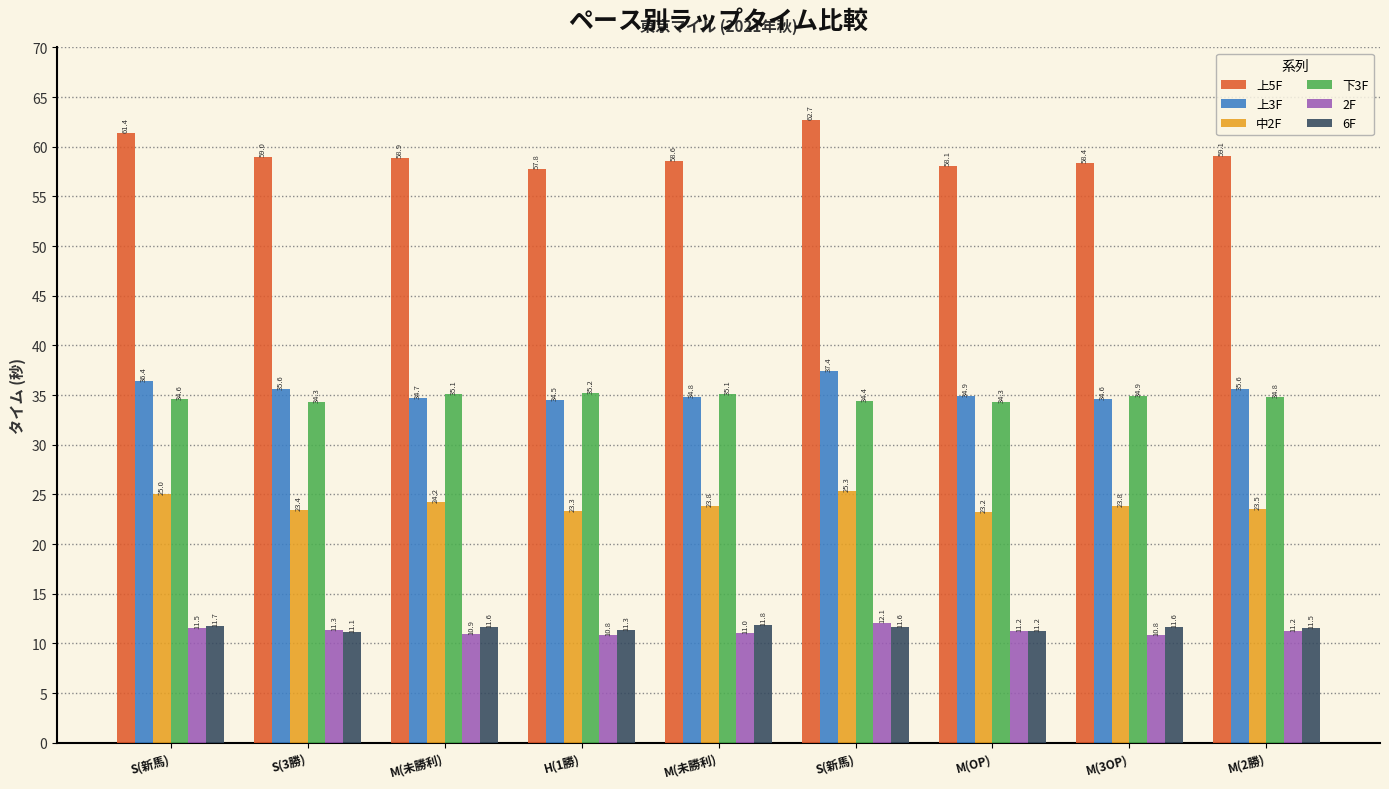

Which has a higher value, M(未勝利) or M(3OP)?

M(未勝利)